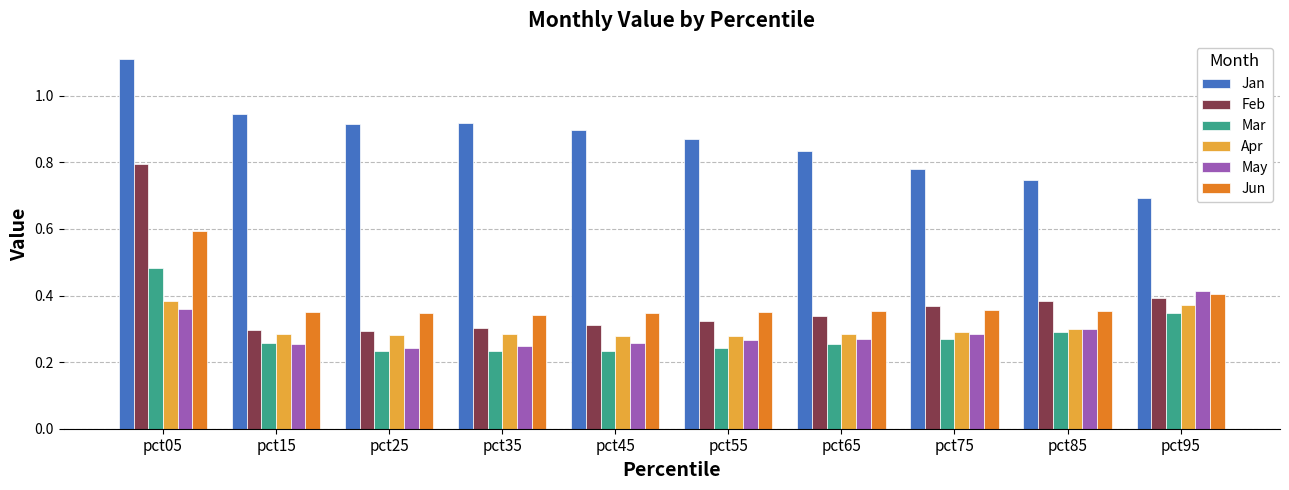

How many distinct data groups are displayed?

6